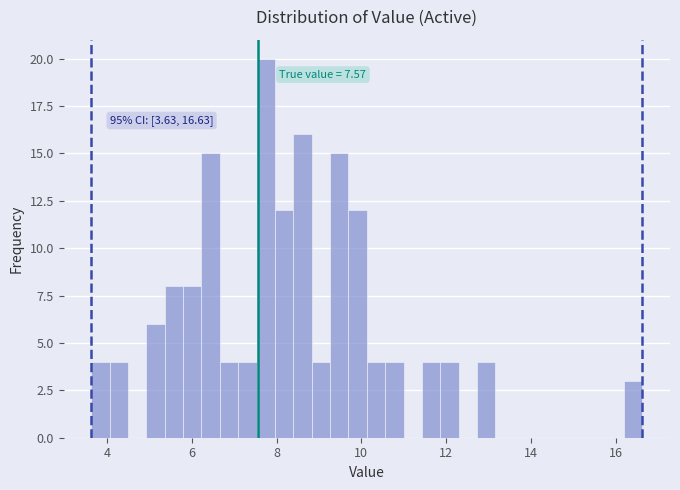

Read against the x-axis, roughly where is the centre of the tallest bar?

7.8